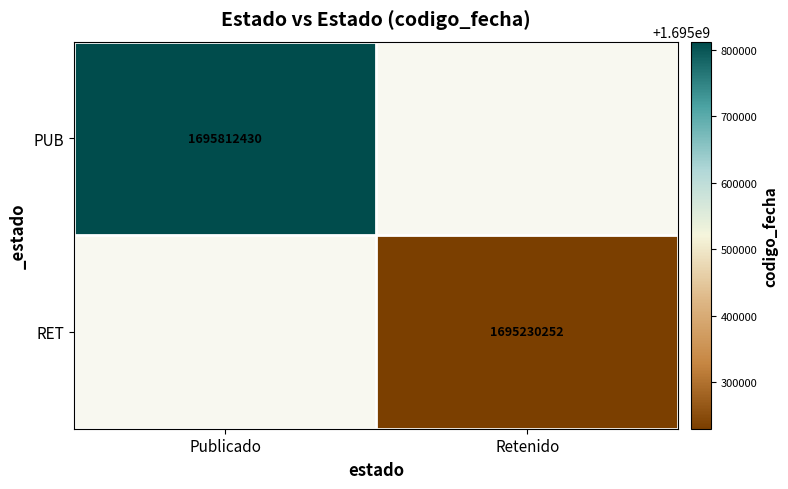

True or false: RET has a value of 2892447601 at Retenido.

False